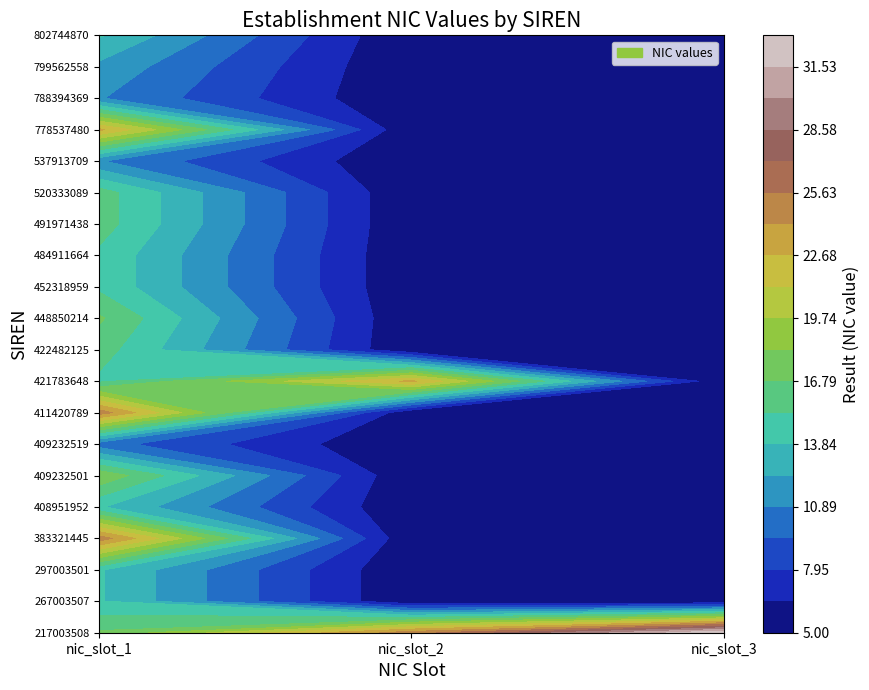

How many data points does each series have?

3